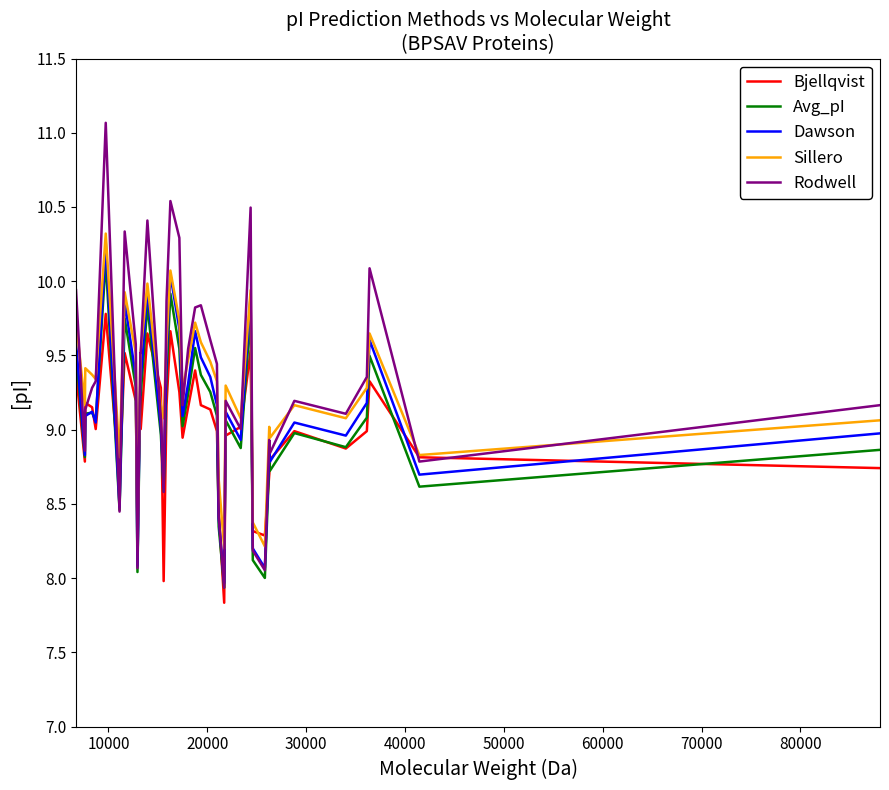

What is the highest value of the Avg_pI series?

10.1